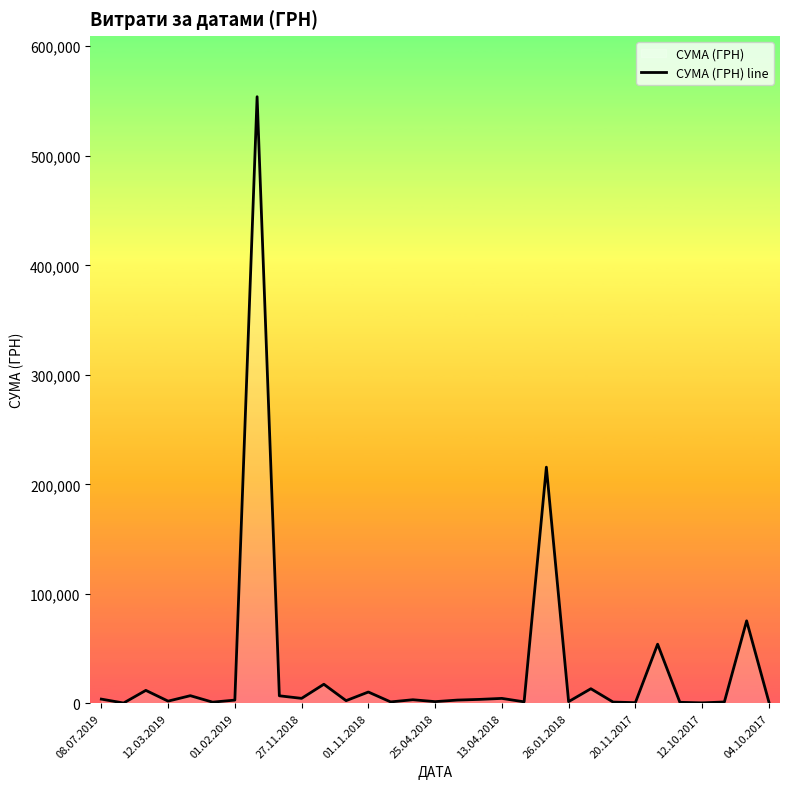

What is the difference between the maximum and minimum values?

553675.6